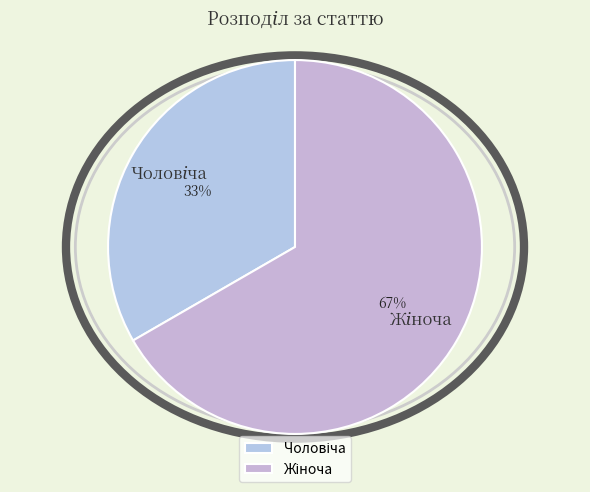

Is there any slice that represents more than half of the pie?

Yes